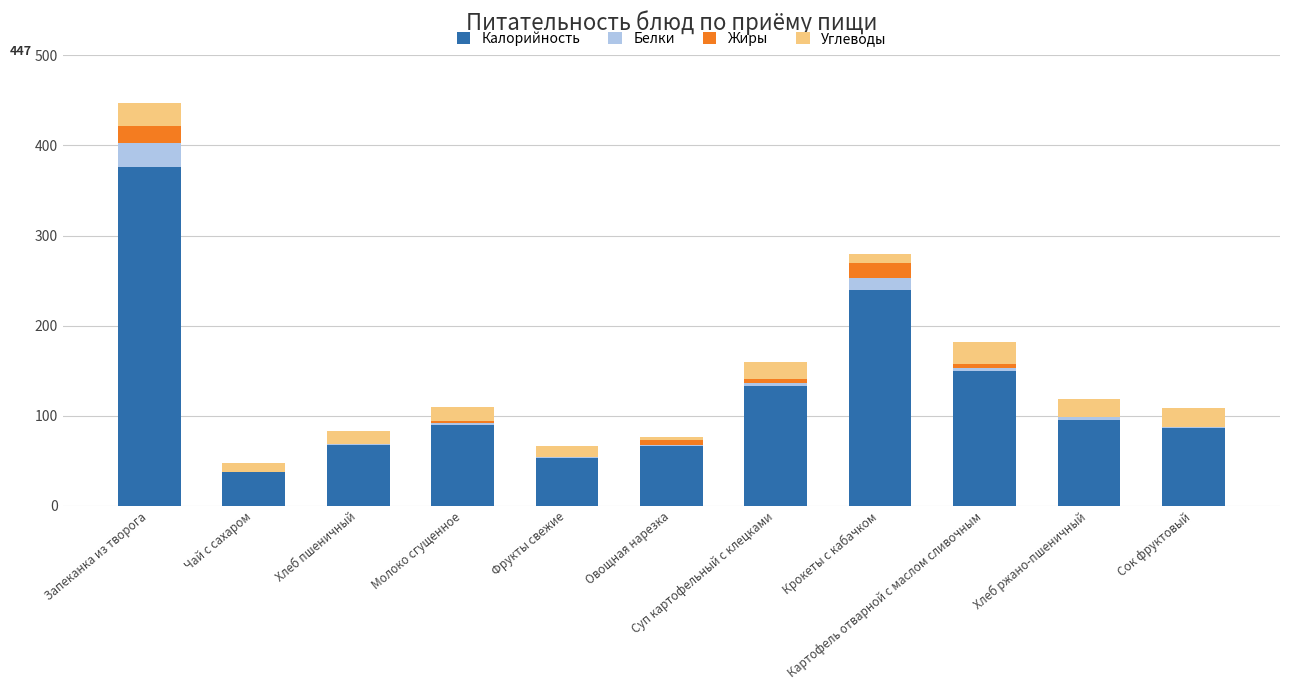

Are the bars horizontal?

No